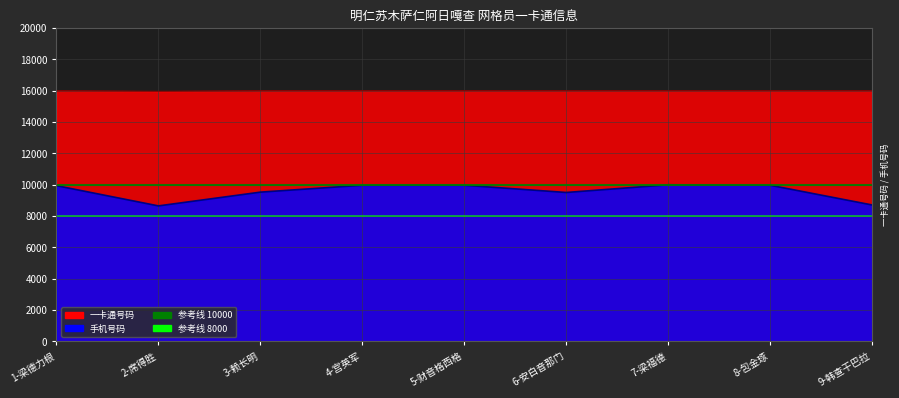

Is it true that 参考线 8000 equals 8000 at 1-梁德力根?

True